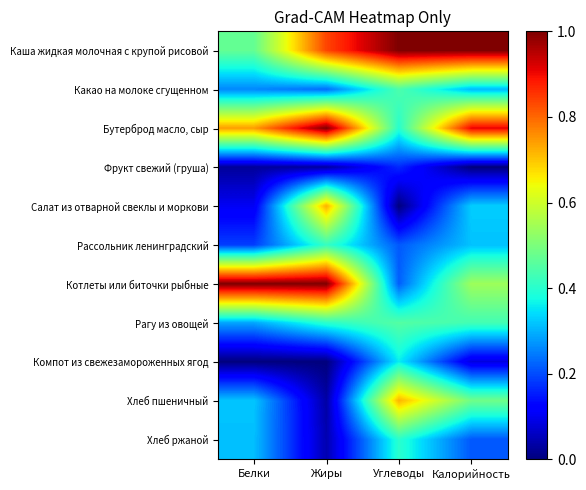

At which category does the chart reach its peak across all series?

Углеводы